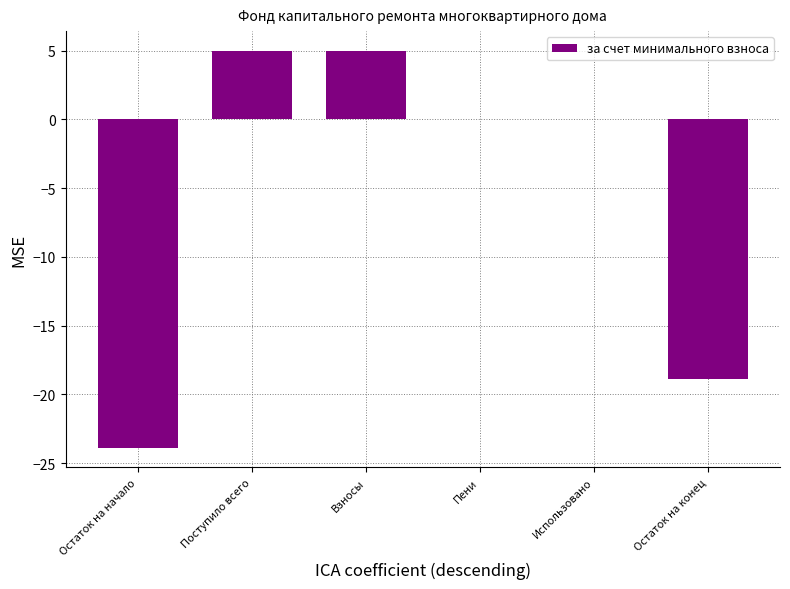

Is it true that the value at Использовано is -18.3?

False